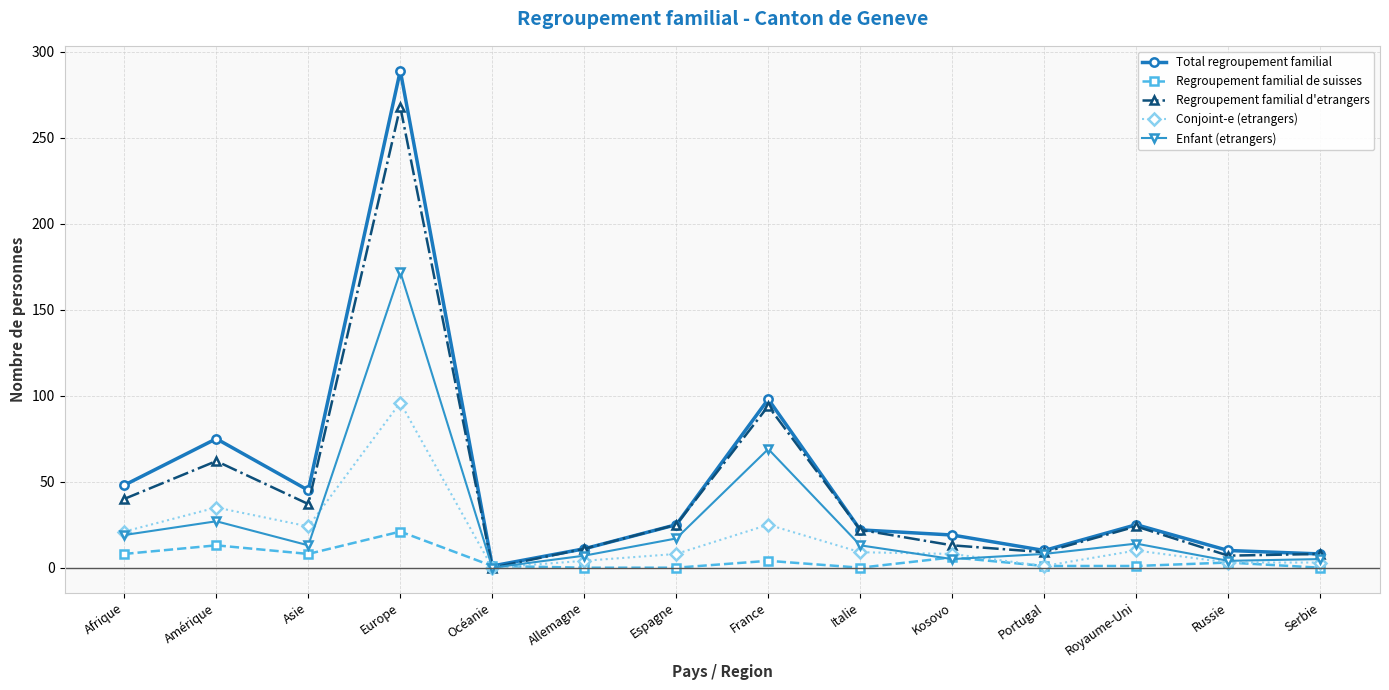

What is the difference between the highest and lowest values at Espagne?

25